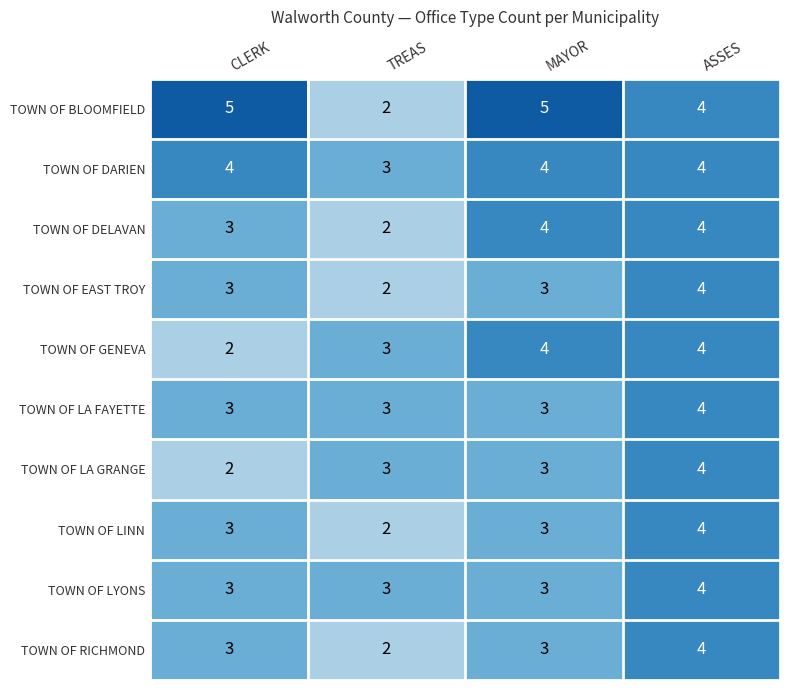

Is it true that TOWN OF BLOOMFIELD equals 9 at MAYOR?

False